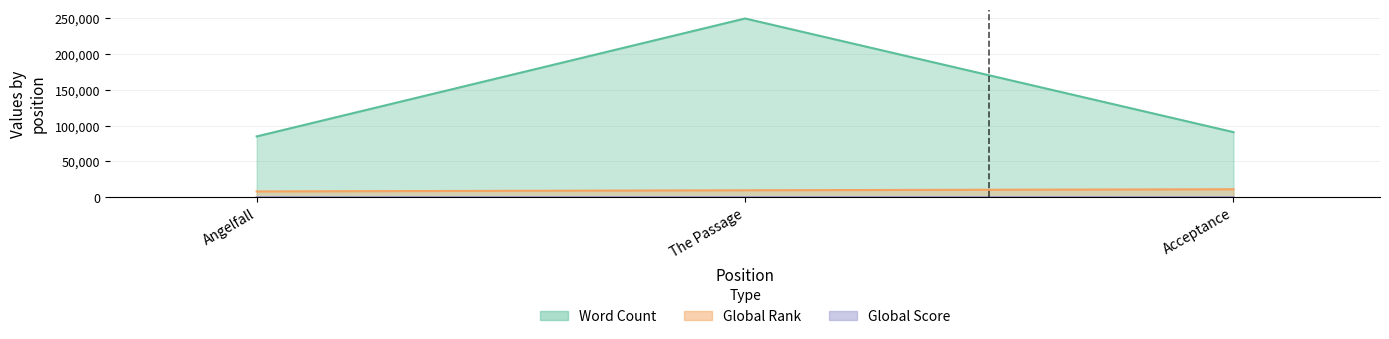

At The Passage, list the series in order from smallest to largest.

Global Score, Global Rank, Word Count